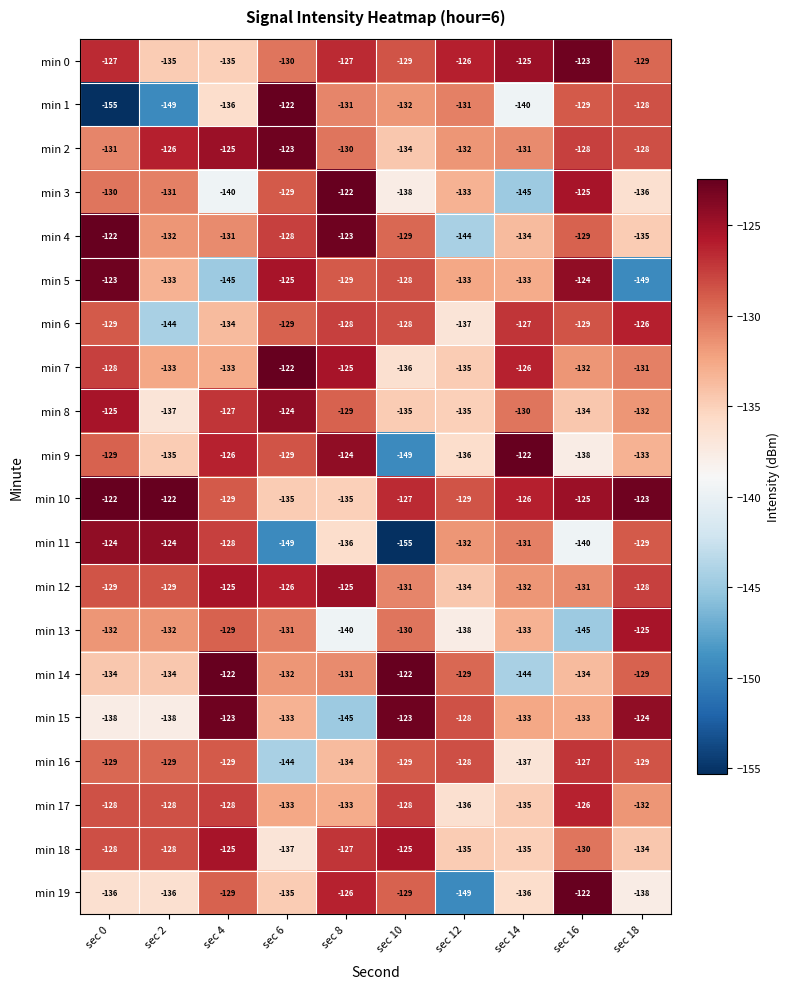

What is the sum of the min 11 values at sec 4 and sec 10?

-283